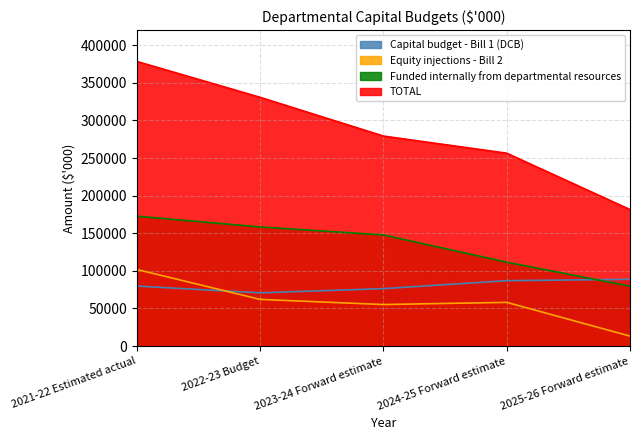

What position from the left is 2024-25 Forward estimate?

4